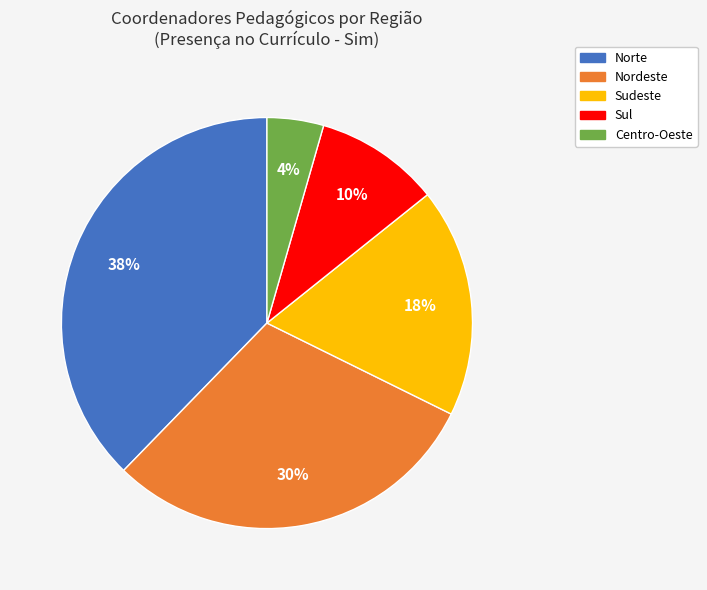

Which slice is the largest?

Norte